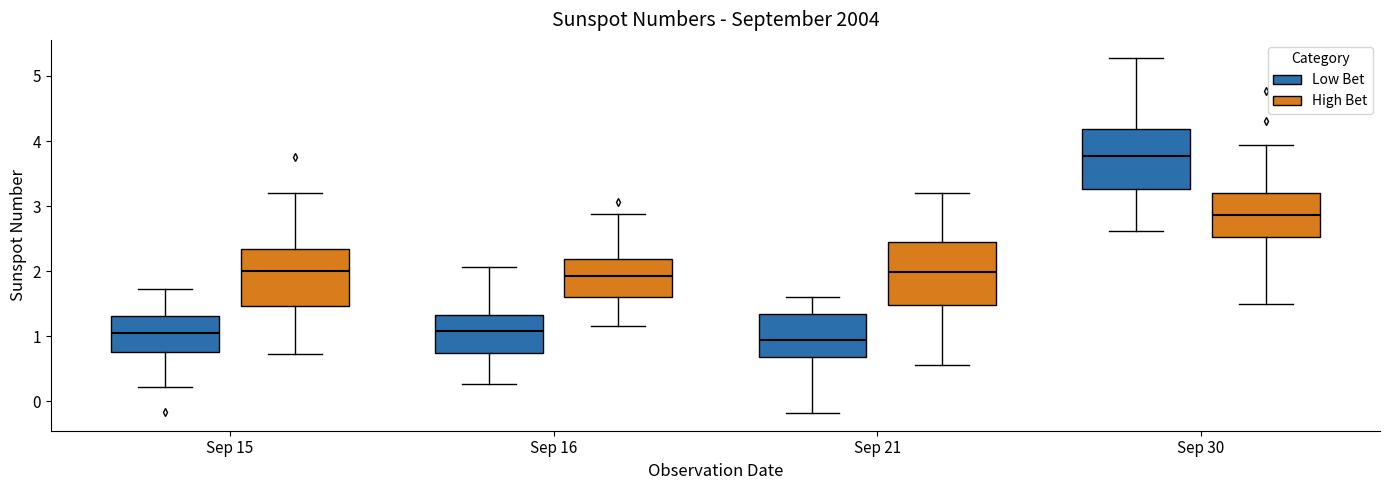

Reading left to right, transcribe this box plot: for each box, give where its median line is, the range the box spans, and where its two whiskers end, as read against the y-axis. The values are not printed on the chart, so give them approximately, as read against the axis.

Sep 15 (Low Bet): median 1.1, box 0.8 to 1.3, whiskers 0.2 to 1.7
Sep 15 (High Bet): median 2.0, box 1.5 to 2.3, whiskers 0.7 to 3.2
Sep 16 (Low Bet): median 1.1, box 0.7 to 1.3, whiskers 0.3 to 2.1
Sep 16 (High Bet): median 1.9, box 1.6 to 2.2, whiskers 1.2 to 2.9
Sep 21 (Low Bet): median 0.9, box 0.7 to 1.3, whiskers -0.2 to 1.6
Sep 21 (High Bet): median 2.0, box 1.5 to 2.5, whiskers 0.6 to 3.2
Sep 30 (Low Bet): median 3.8, box 3.3 to 4.2, whiskers 2.6 to 5.3
Sep 30 (High Bet): median 2.9, box 2.5 to 3.2, whiskers 1.5 to 3.9